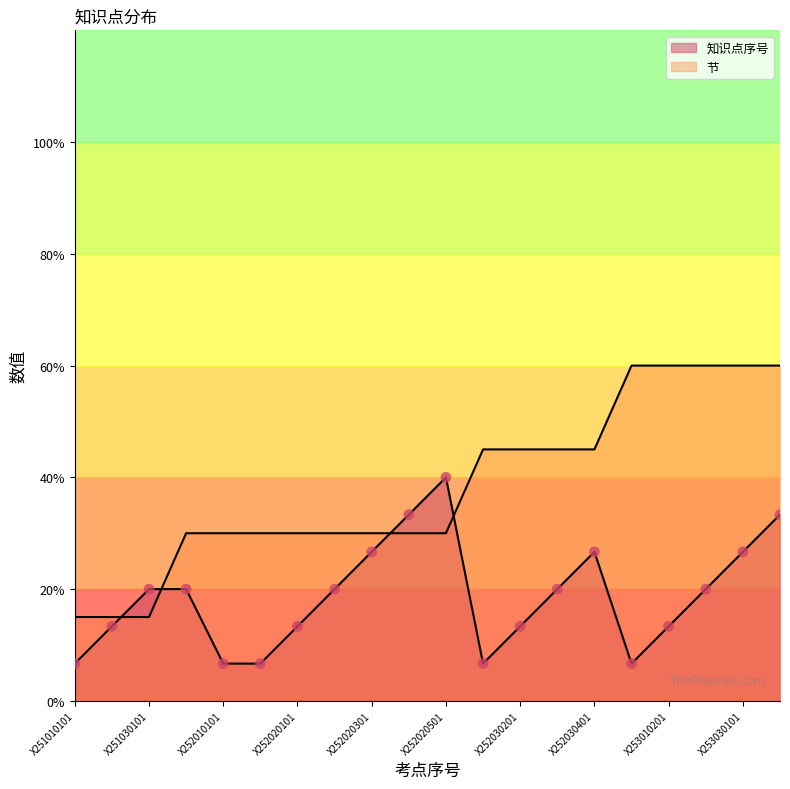

Which series has the widest spread of Y values?

节